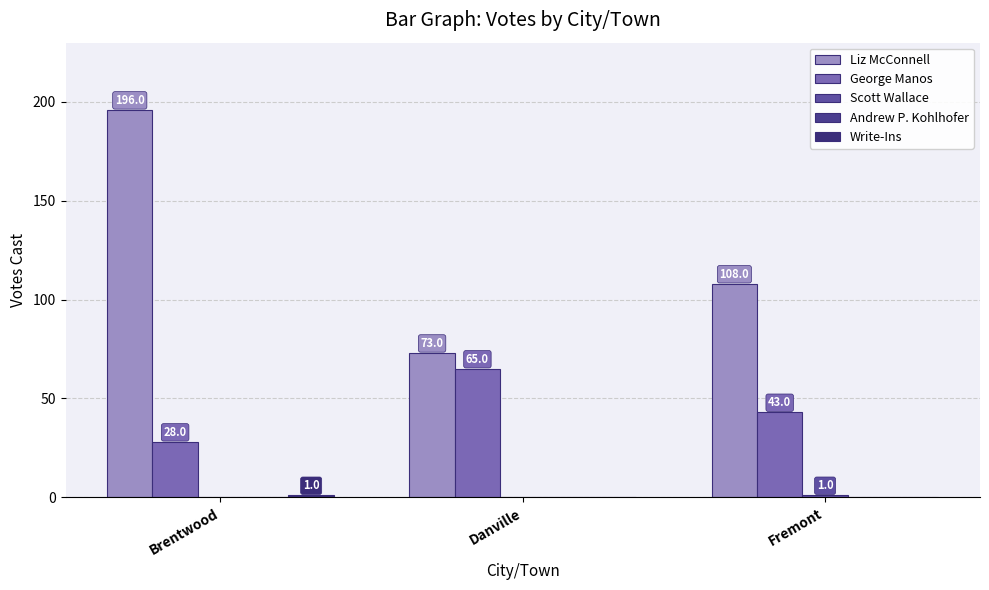

The Write-Ins series shows 0 at Danville. True or false?

False